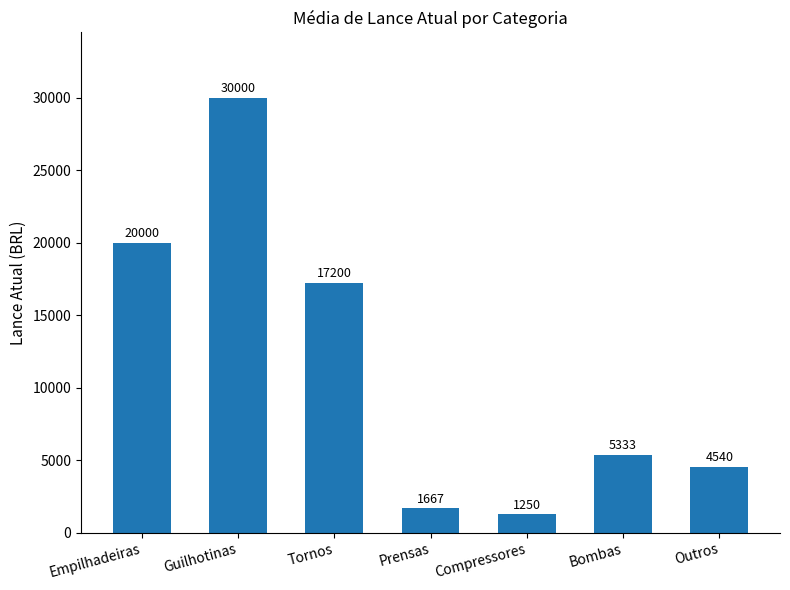

List the labels in order of value, largest first.

Guilhotinas, Empilhadeiras, Tornos, Bombas, Outros, Prensas, Compressores